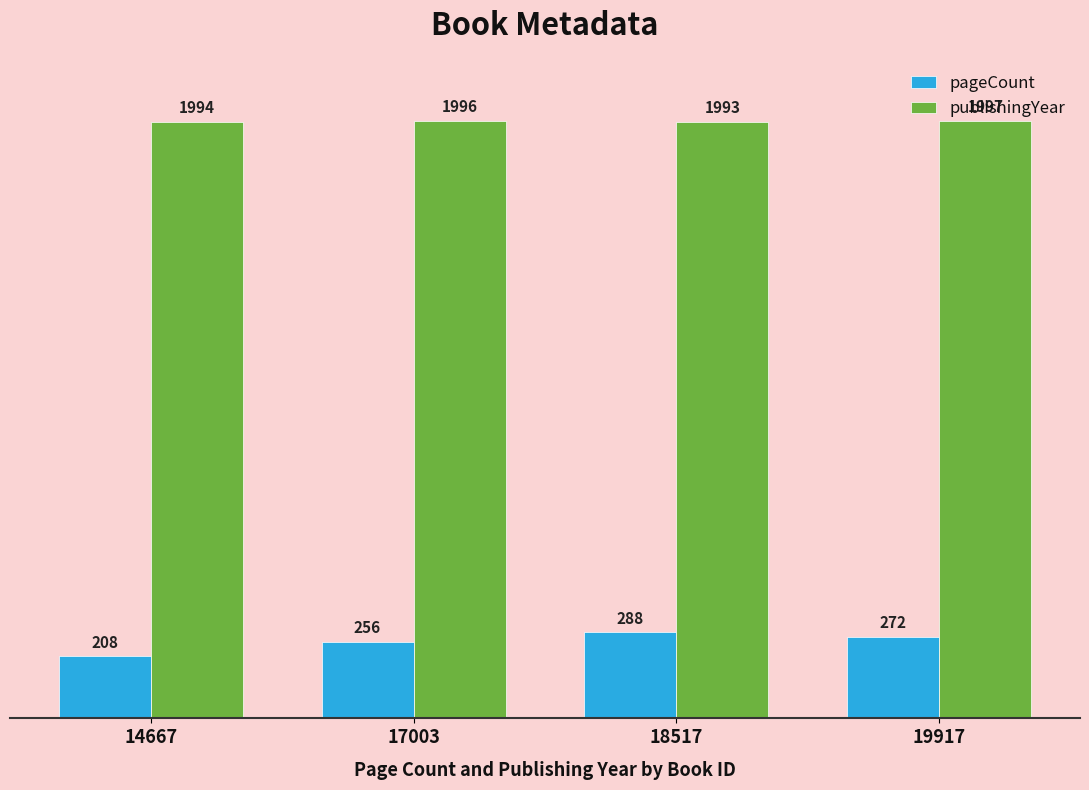

Which series has the largest total across all categories?

publishingYear